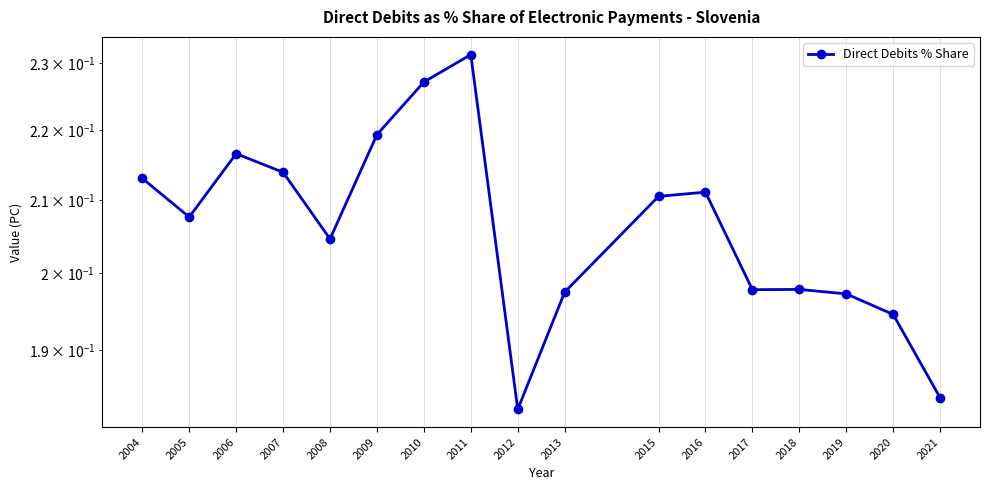

List the labels in order of value, largest first.

2011, 2010, 2009, 2006, 2007, 2004, 2016, 2015, 2005, 2008, 2018, 2017, 2013, 2019, 2020, 2021, 2012